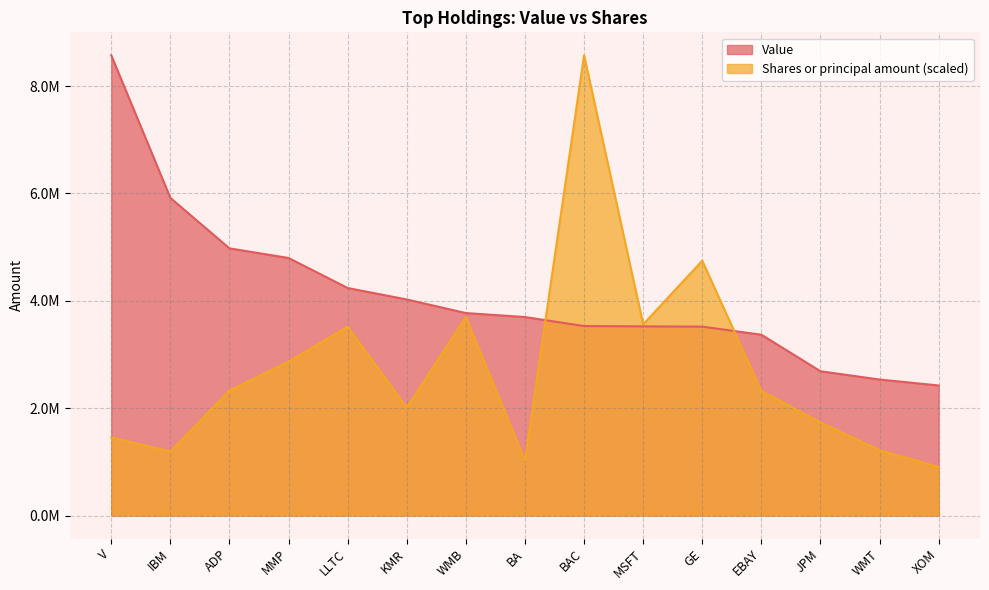

At which label does Shares or principal amount reach its peak?

BAC